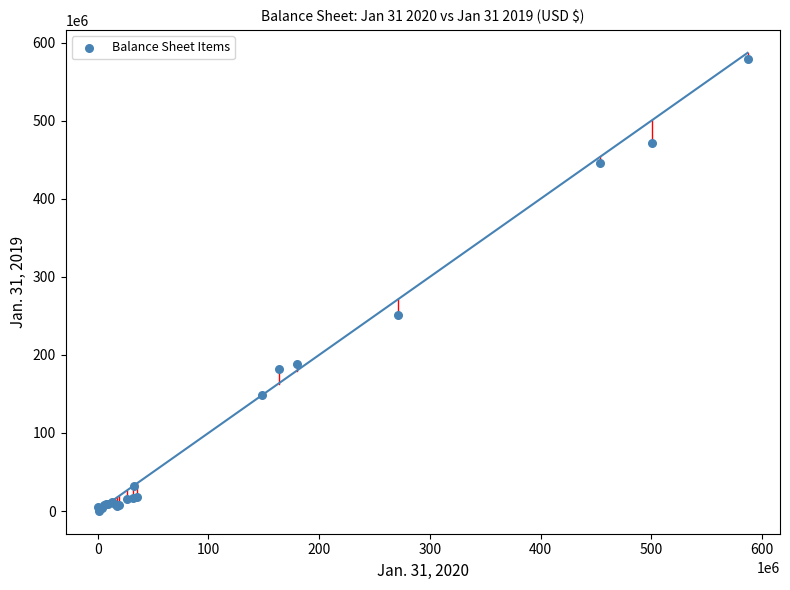

What Y value in the scatter plot is closest to 289919500?

250621000